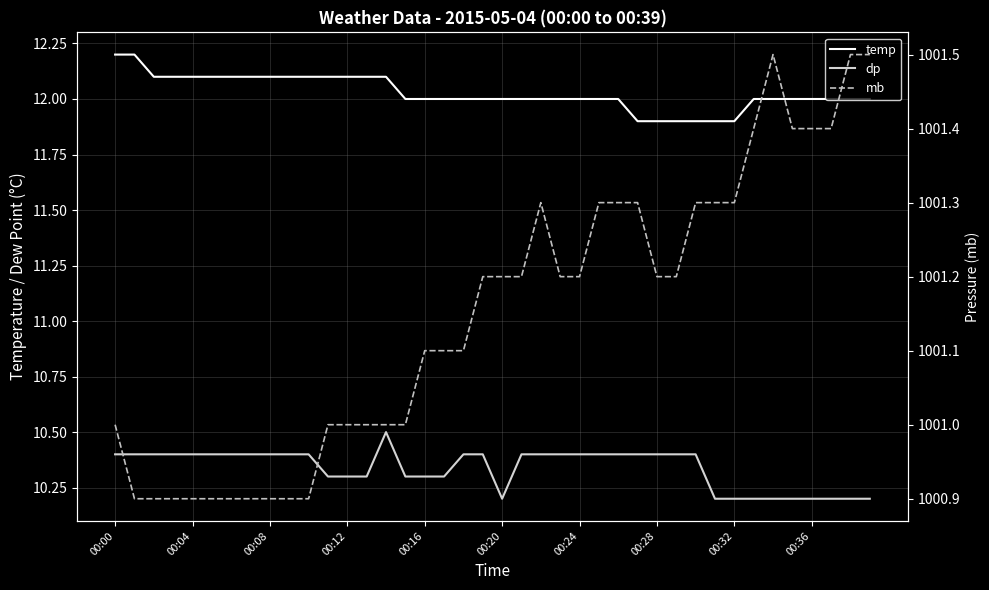

Reading left to right, extract all data points from this chart.

temp: 12.2	12.2	12.1	12.1	12.1	12.1	12.1	12.1	12.1	12.1	12.1	12.1	12.1	12.1	12.1	12.0	12.0	12.0	12.0	12.0	12.0	12.0	12.0	12.0	12.0	12.0	12.0	11.9	11.9	11.9	11.9	11.9	11.9	12.0	12.0	12.0	12.0	12.0	12.0	12.0
dp: 10.4	10.4	10.4	10.4	10.4	10.4	10.4	10.4	10.4	10.4	10.4	10.3	10.3	10.3	10.5	10.3	10.3	10.3	10.4	10.4	10.2	10.4	10.4	10.4	10.4	10.4	10.4	10.4	10.4	10.4	10.4	10.2	10.2	10.2	10.2	10.2	10.2	10.2	10.2	10.2
mb: 1001.0	1000.9	1000.9	1000.9	1000.9	1000.9	1000.9	1000.9	1000.9	1000.9	1000.9	1001.0	1001.0	1001.0	1001.0	1001.0	1001.1	1001.1	1001.1	1001.2	1001.2	1001.2	1001.3	1001.2	1001.2	1001.3	1001.3	1001.3	1001.2	1001.2	1001.3	1001.3	1001.3	1001.4	1001.5	1001.4	1001.4	1001.4	1001.5	1001.5